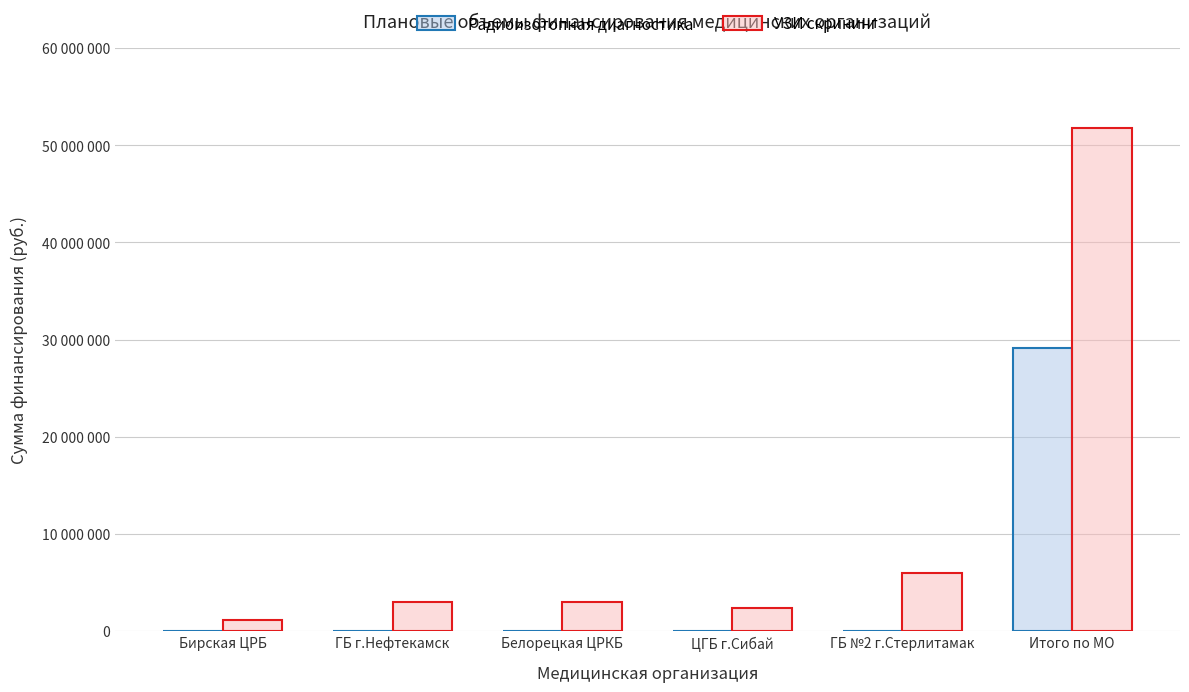

How many values in Радиоизотопная диагностика are above zero?

1